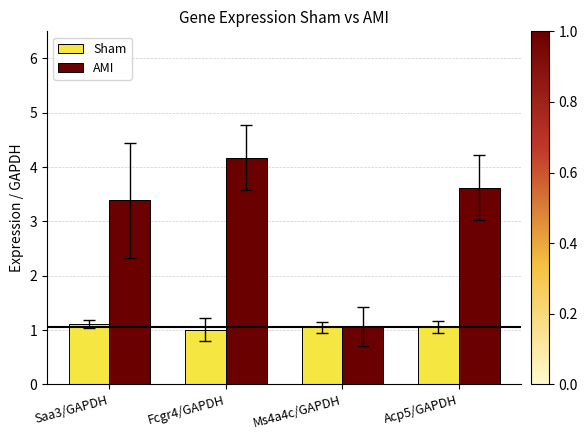

Which series has the widest spread of values?

AMI